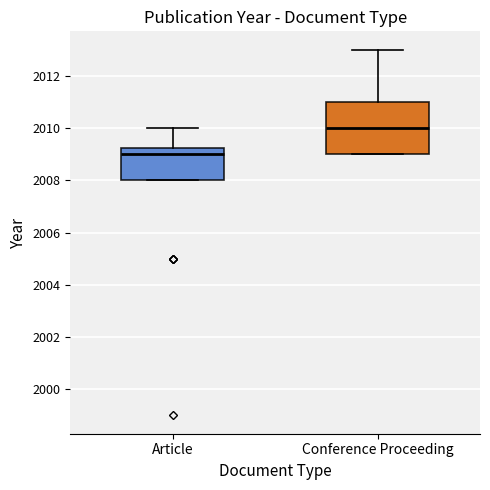

Which box has the highest median line?

Conference Proceeding